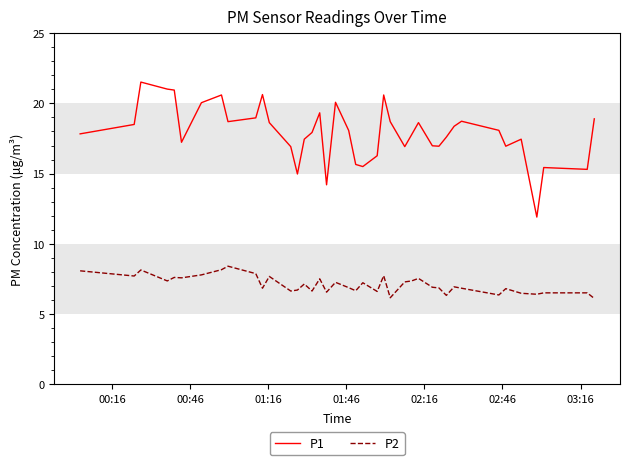

What is the difference between the maximum and minimum values in the P1 series?

9.6